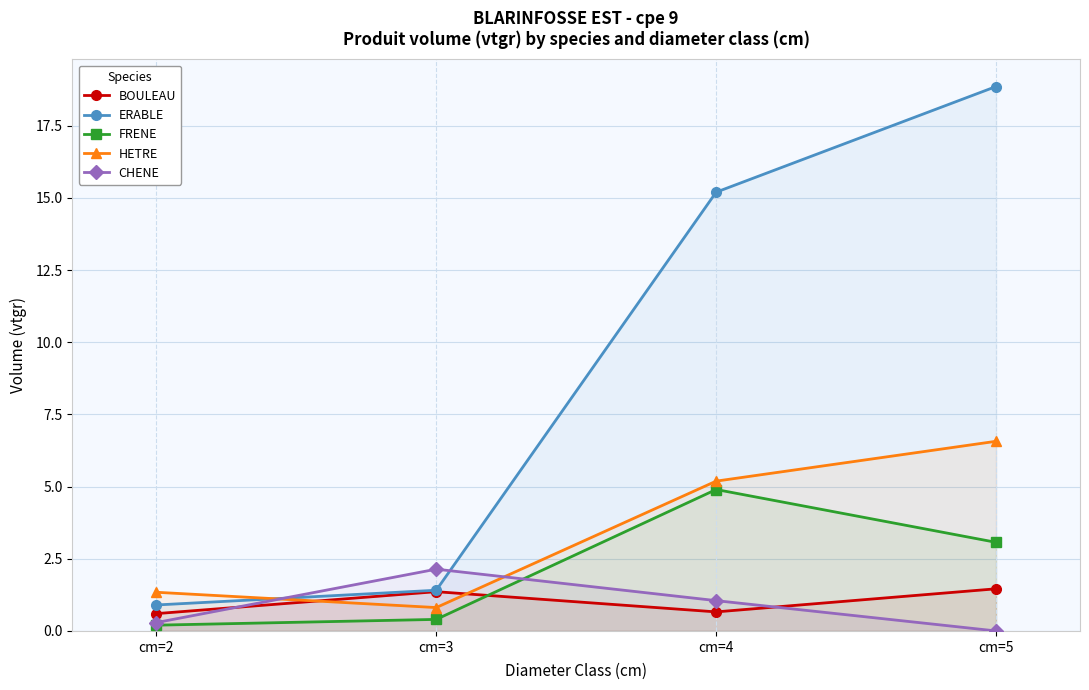

What value does the FRENE series have at cm=4?

4.9